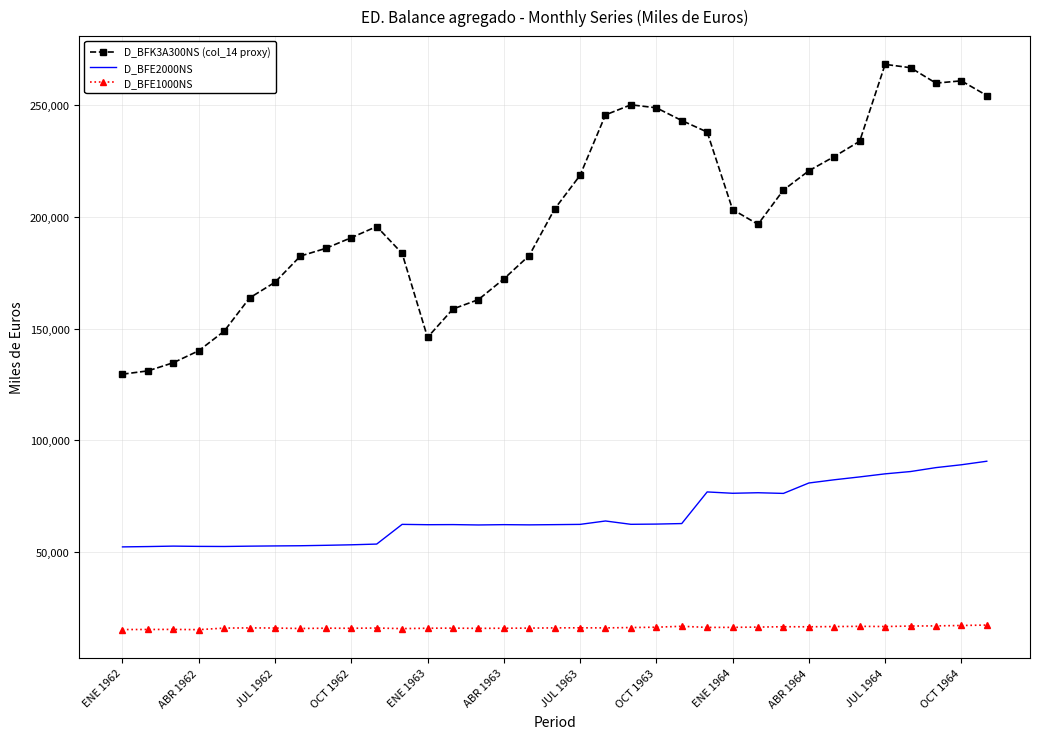

Which series has the largest total across all categories?

D_BFK3A300NS (col_14 proxy)